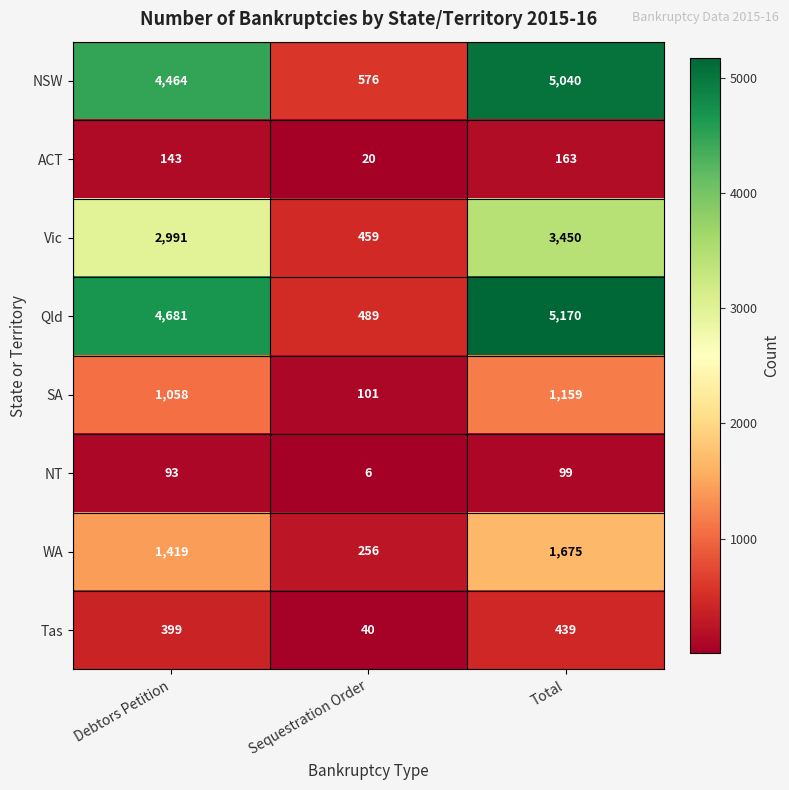

Which series has the largest total across all categories?

Qld